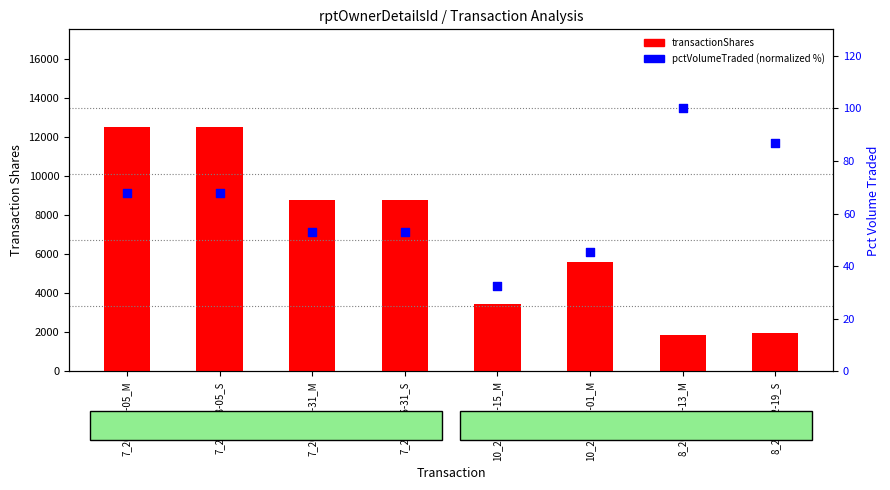

What is the total value across all series at 10_2010-09-15_M?

3476.3